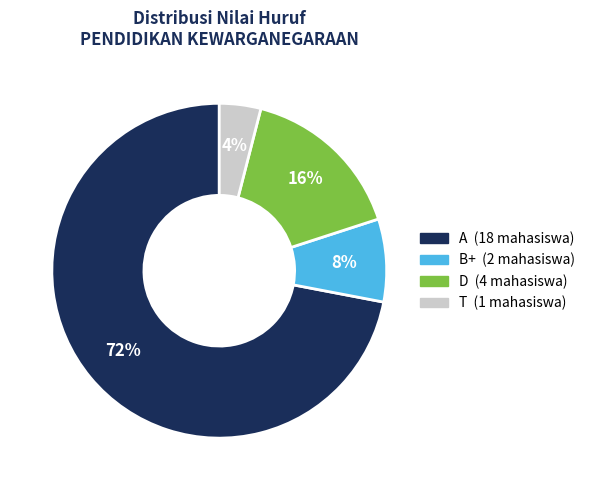

To the nearest percent, what is the difference between the largest and smallest slice percentages?

68%